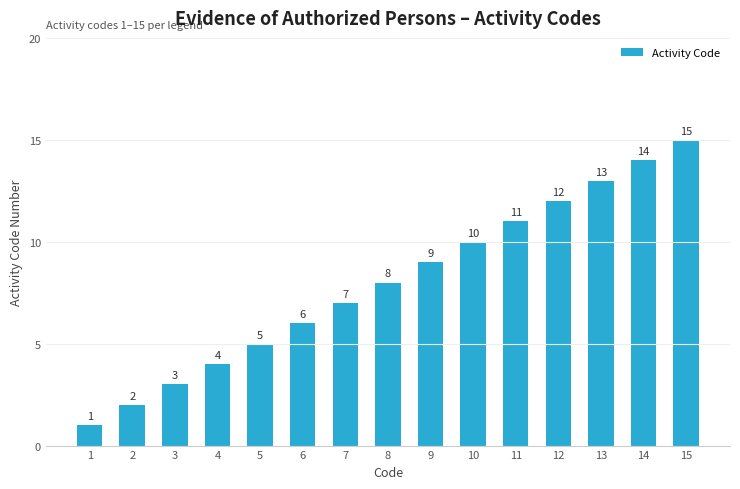

What is the value of the 9th bar from the left?

9